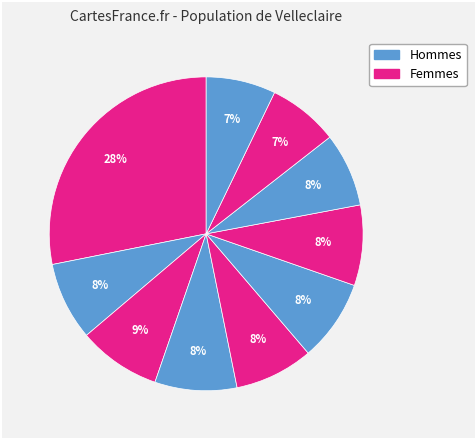

Does any single category account for the majority?

No